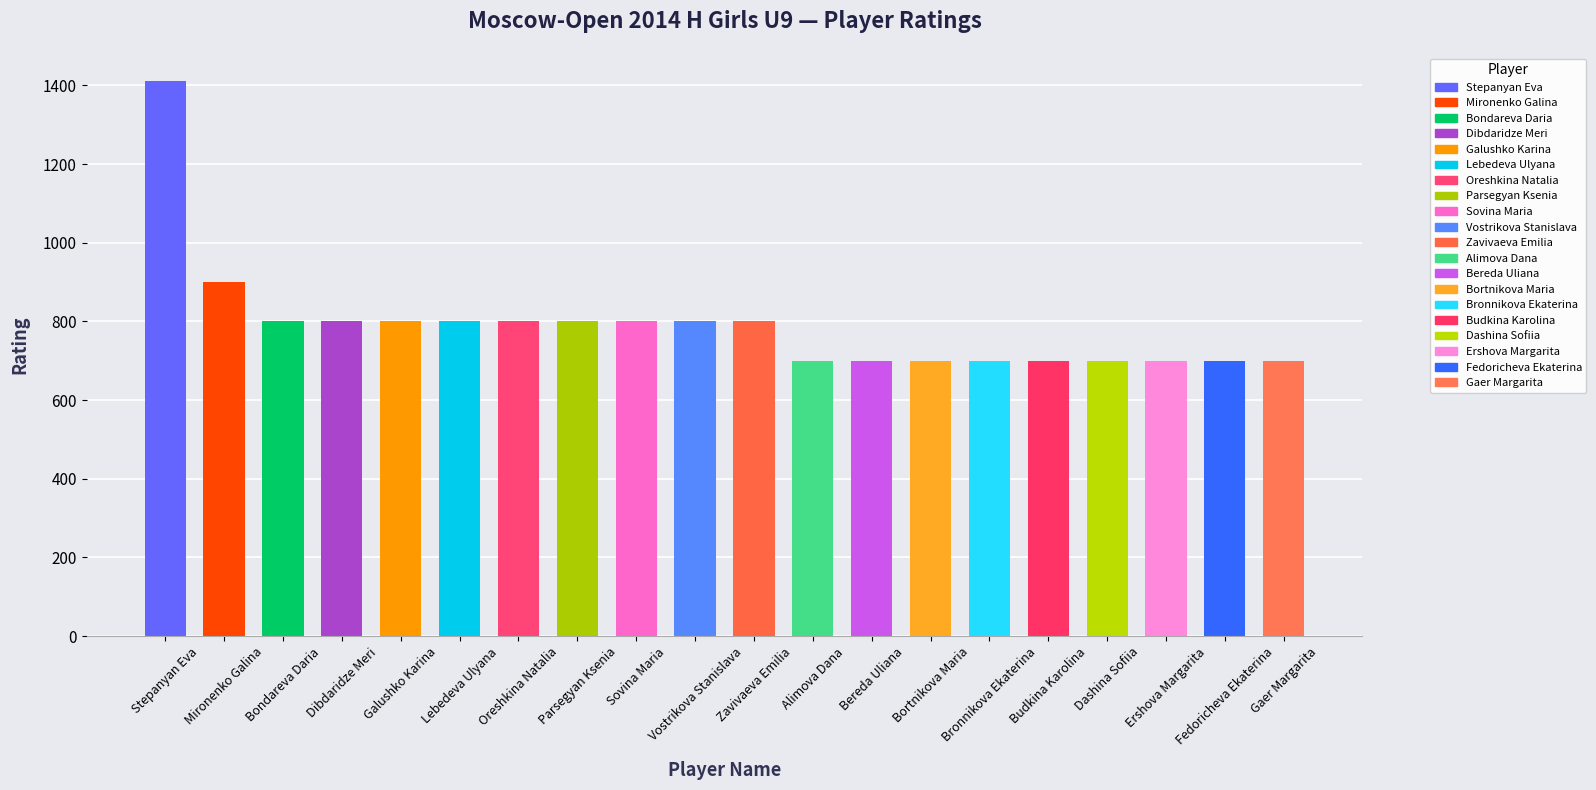

What is the greatest value displayed?

1412